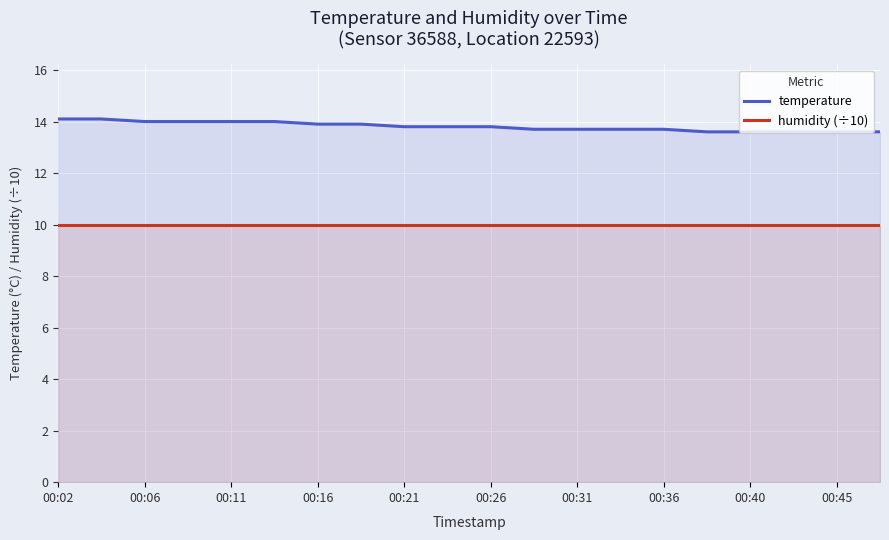

Is it true that temperature equals 14.0 at 00:11?

True